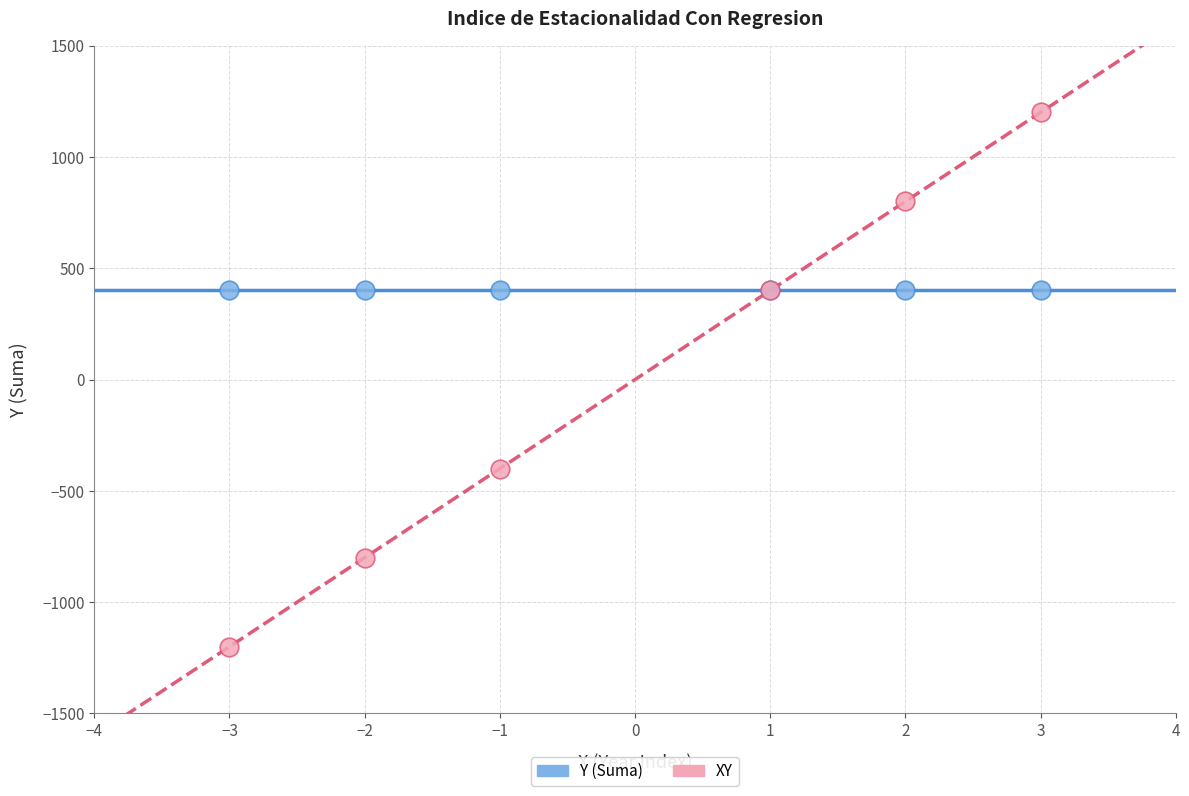

Which series contains the lowest Y value?

XY